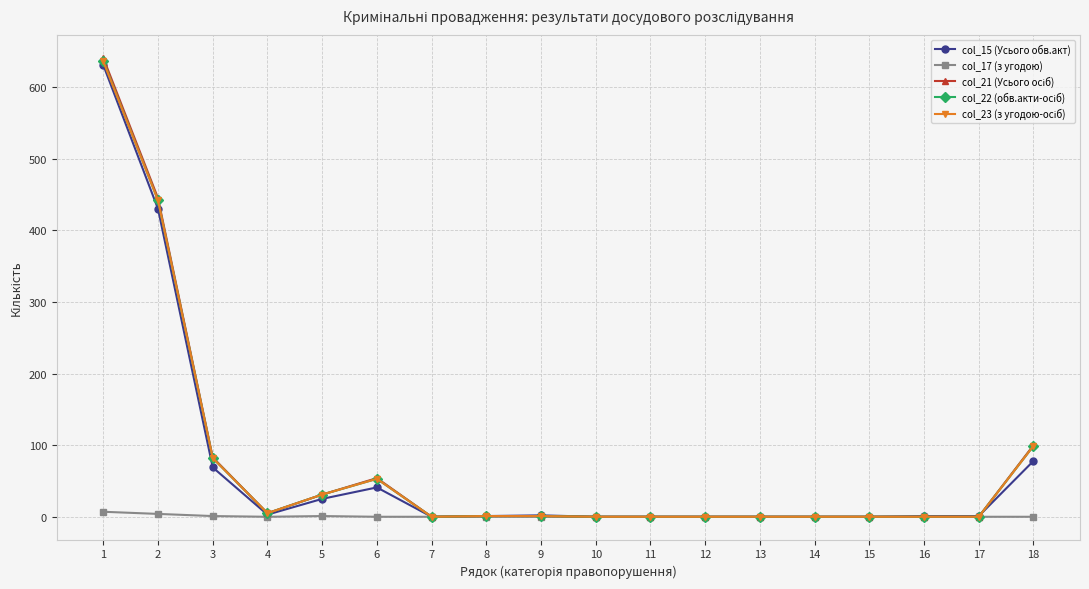

How many lines are shown in the chart?

5